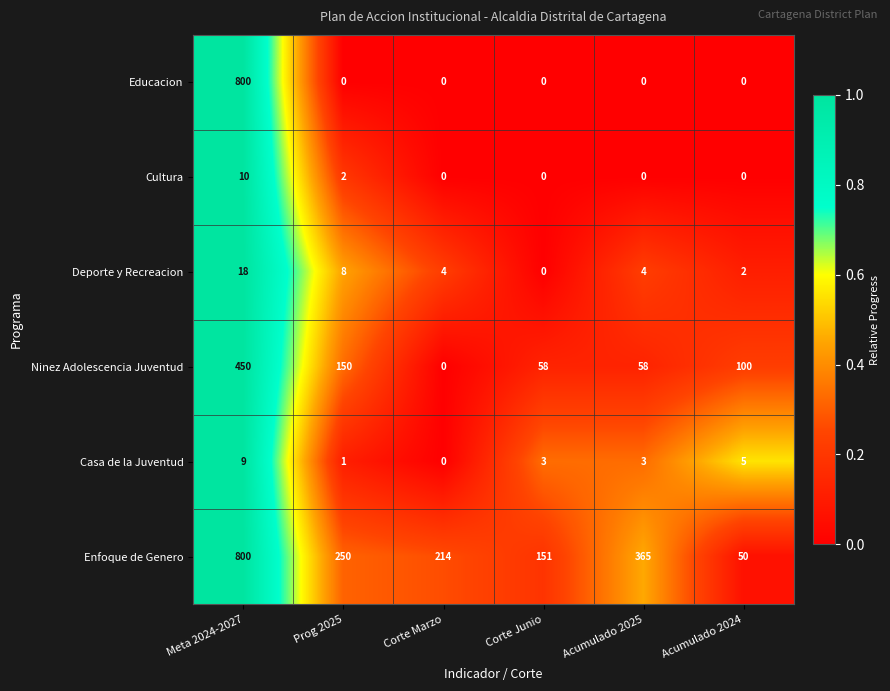

At which category is the sum across all series the highest?

Meta 2024-2027